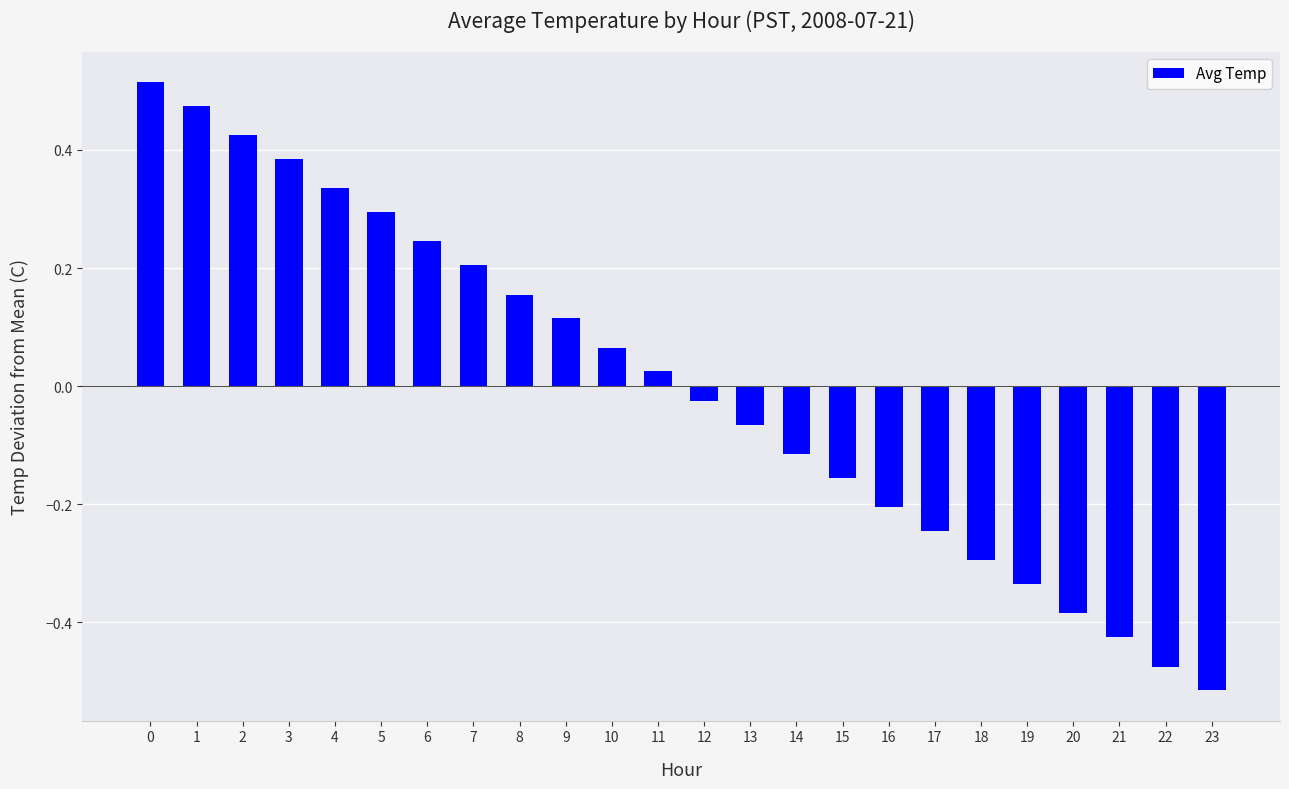

What is the sum of the values at 5 and 3?

0.7